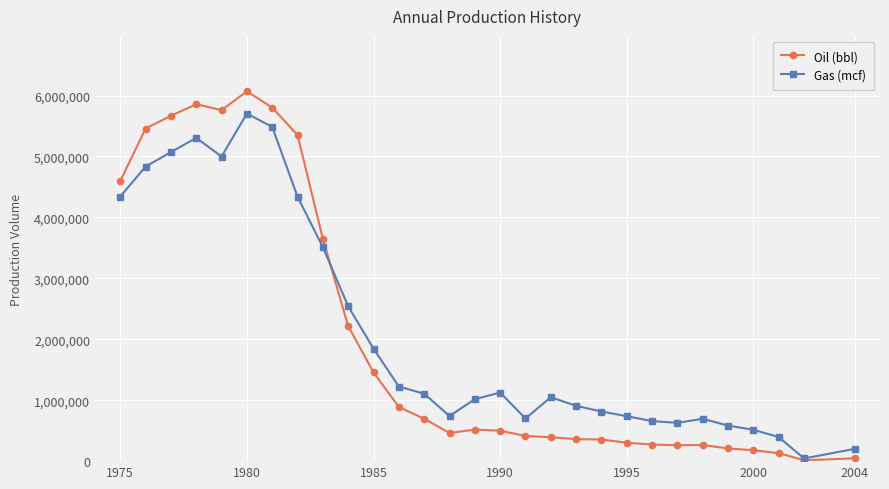

True or false: Oil (bbl) and Gas (mcf) intersect in this chart.

True